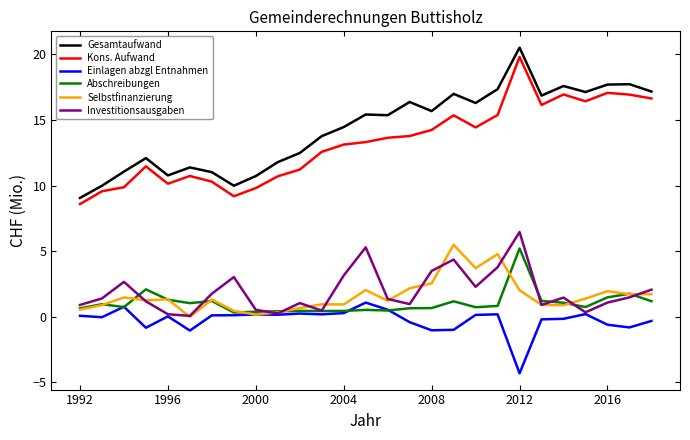

True or false: Kons. Aufwand and Abschreibungen cross at least once.

False